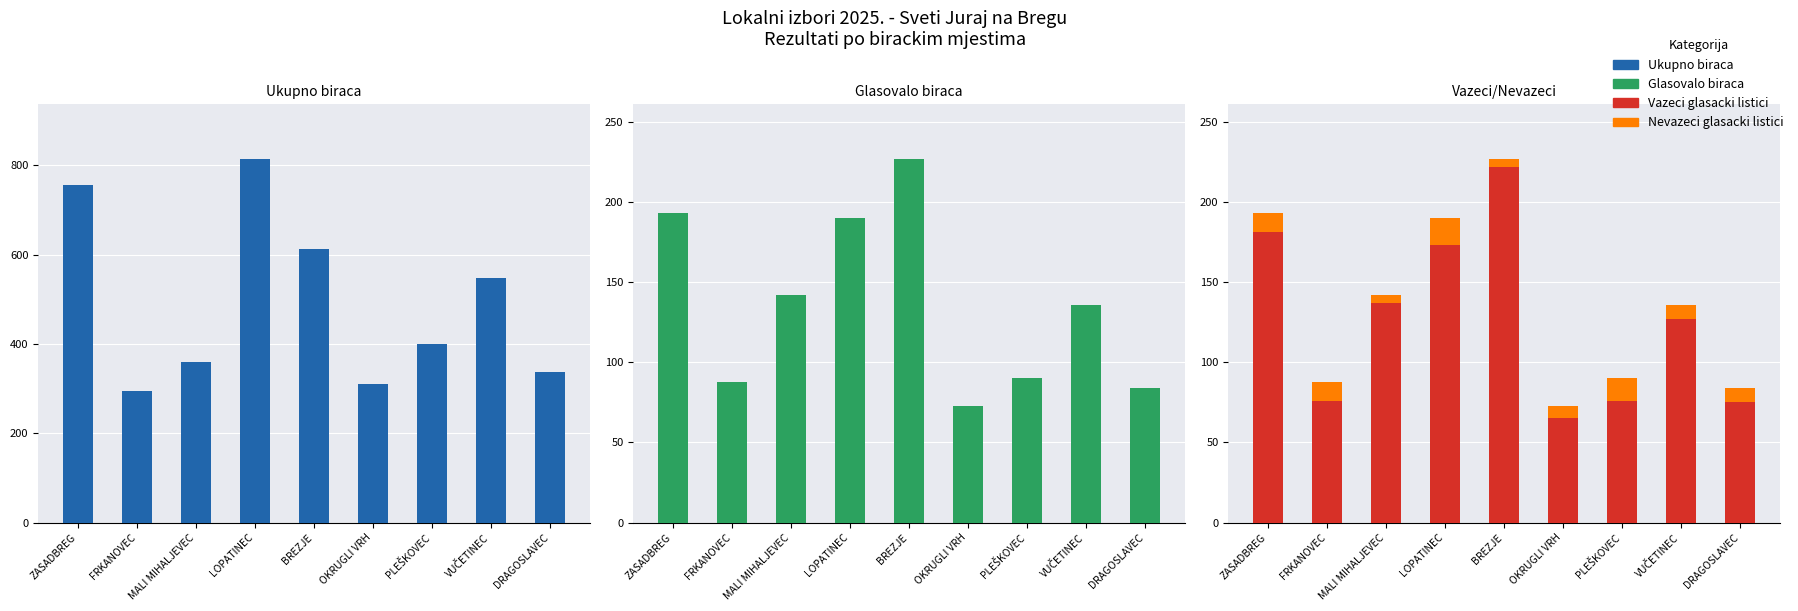

Which series has the largest total across all categories?

Ukupno biraca